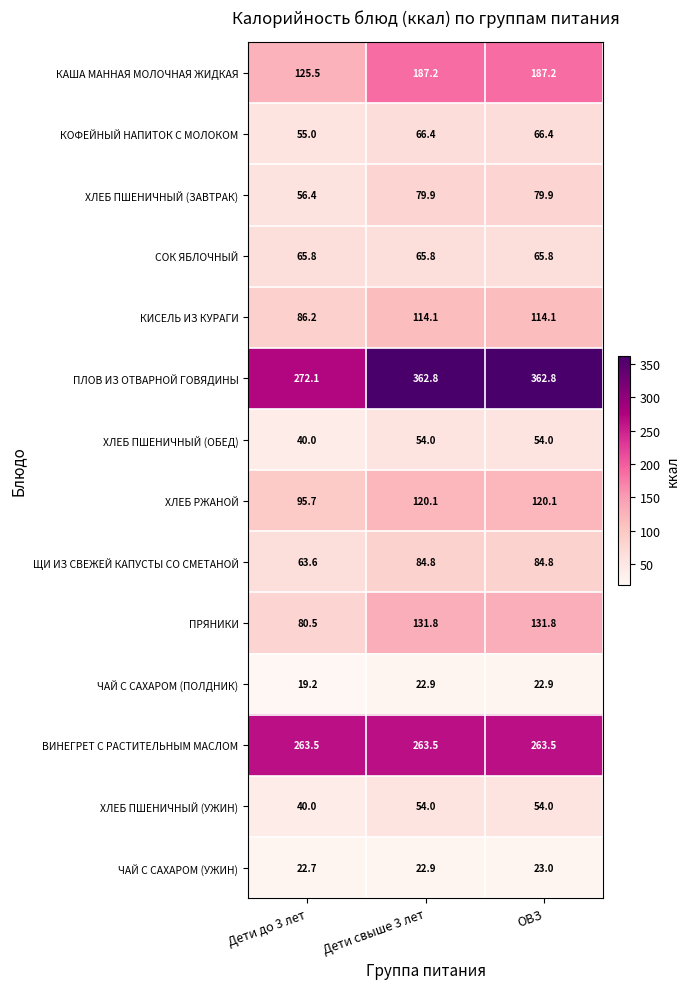

What is the difference between the maximum and minimum values in the КАША МАННАЯ МОЛОЧНАЯ ЖИДКАЯ series?

61.7